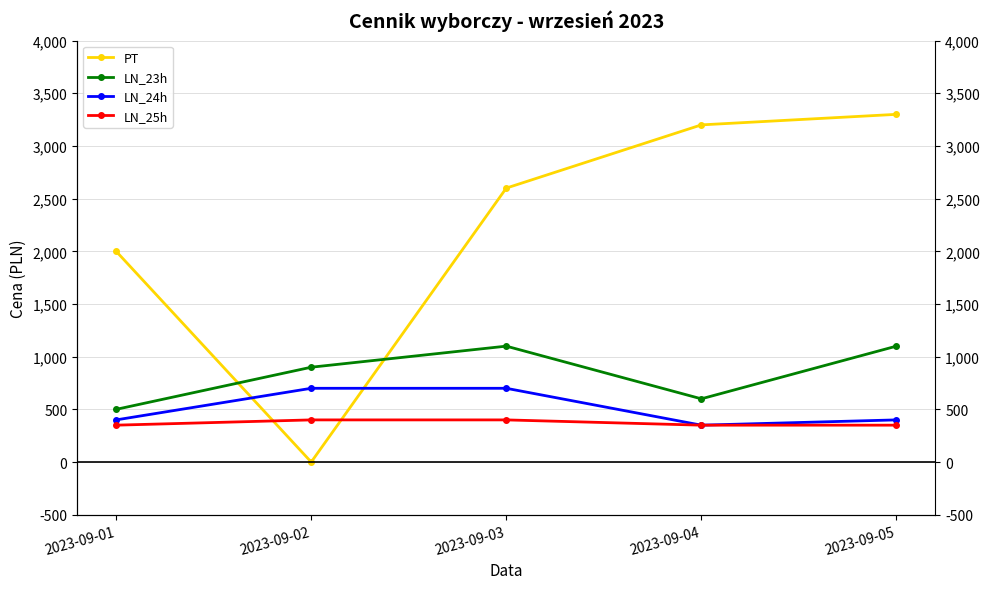

What is the sum of the LN_24h values at 2023-09-04 and 2023-09-05?

750